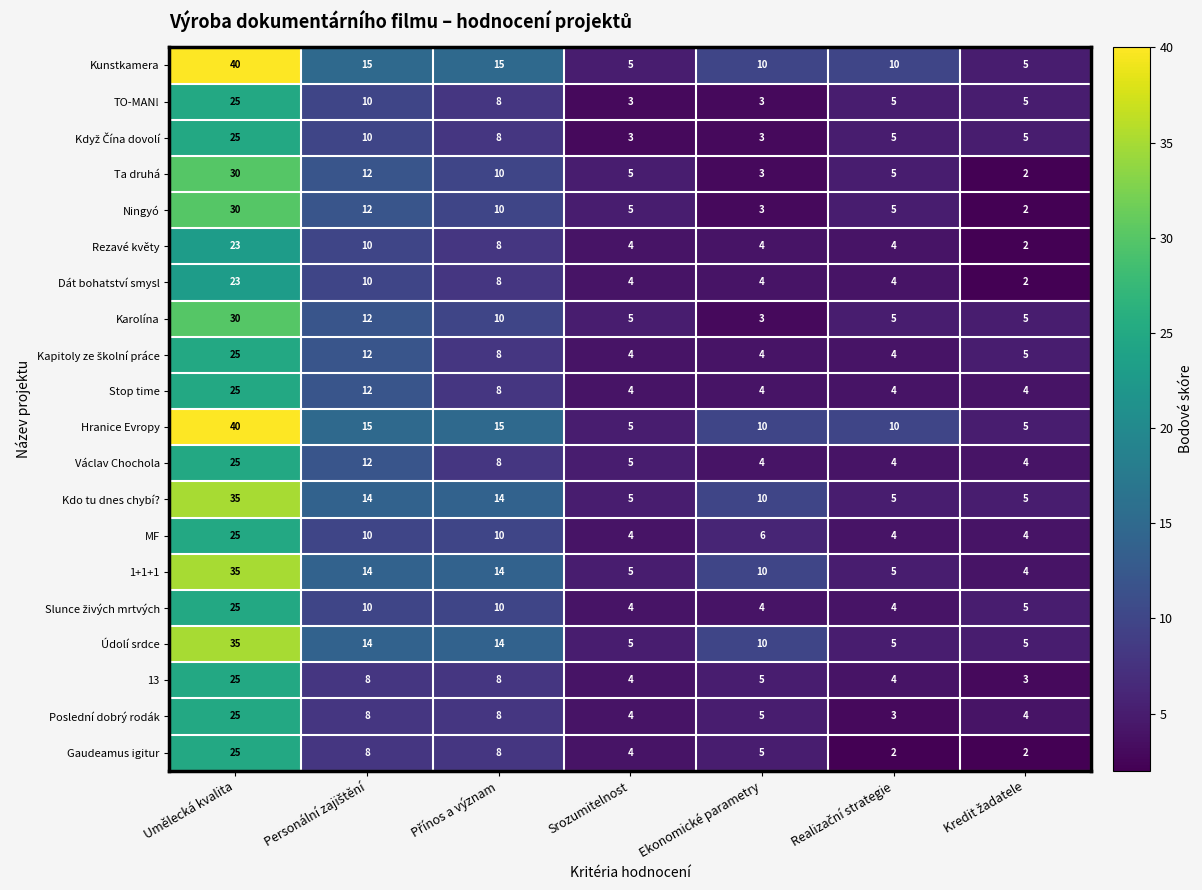

What is the sum of all Ningyó values?

67